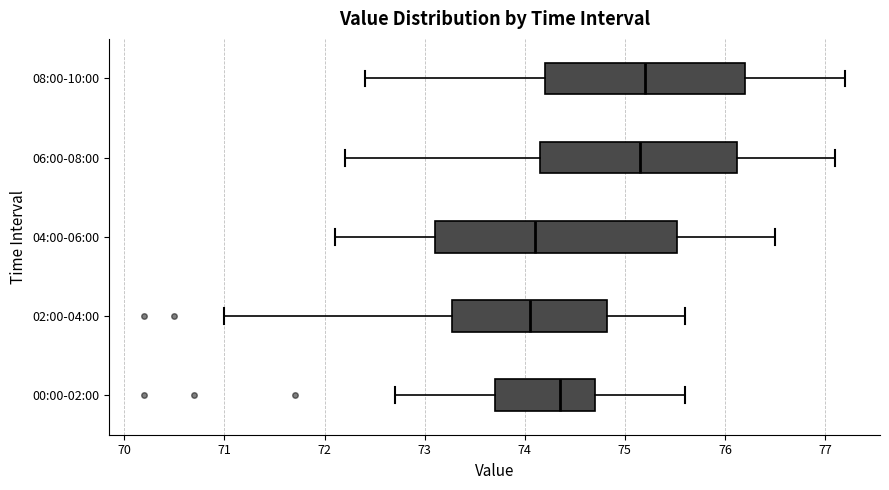

Where is the left edge of the box for 08:00-10:00 on the x-axis? The values are not printed on the chart, so give them approximately, as read against the axis.

74.2